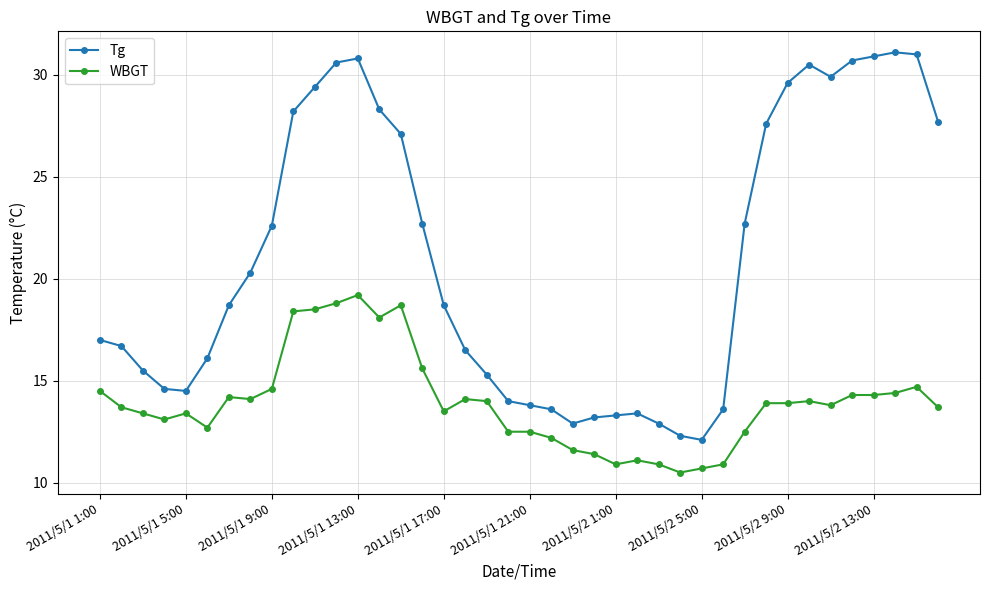

True or false: WBGT and Tg cross at least once.

False